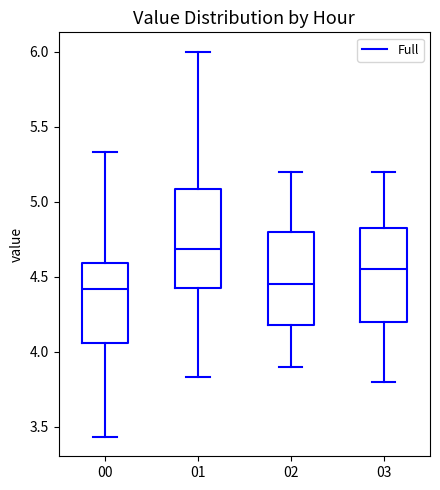

Reading left to right, read every box against the y-axis: the position of its median line, the range the box covers, and the ends of its whiskers. The values are not printed on the chart, so give them approximately, as read against the axis.

00: median 4.40, box 4.05 to 4.60, whiskers 3.45 to 5.35
01: median 4.70, box 4.40 to 5.10, whiskers 3.85 to 6.00
02: median 4.45, box 4.20 to 4.80, whiskers 3.90 to 5.20
03: median 4.55, box 4.20 to 4.85, whiskers 3.80 to 5.20